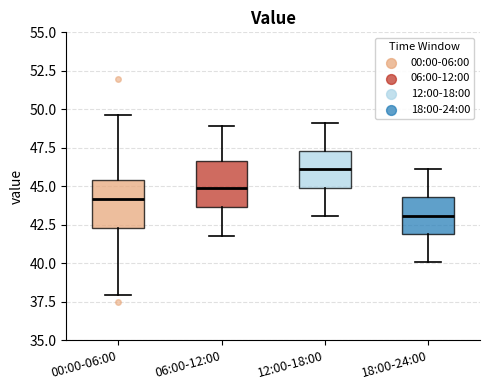

Which box's median line is the lowest?

18:00-24:00